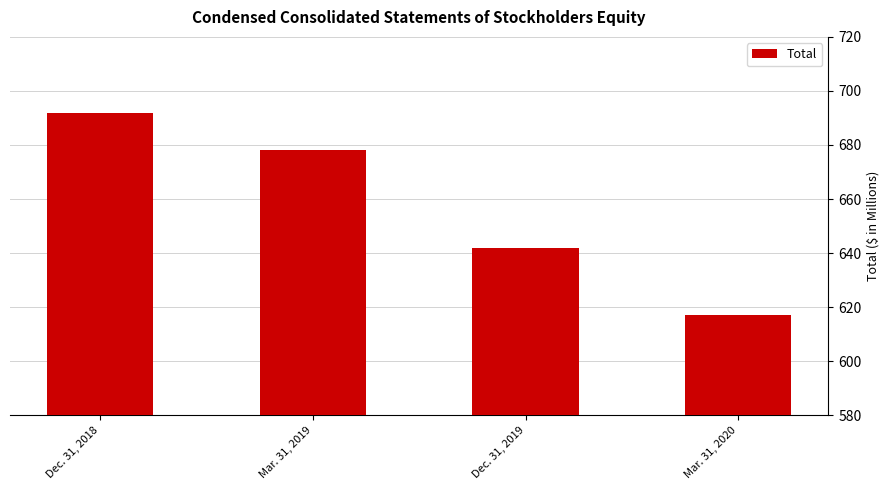

What is the smallest value displayed?

617